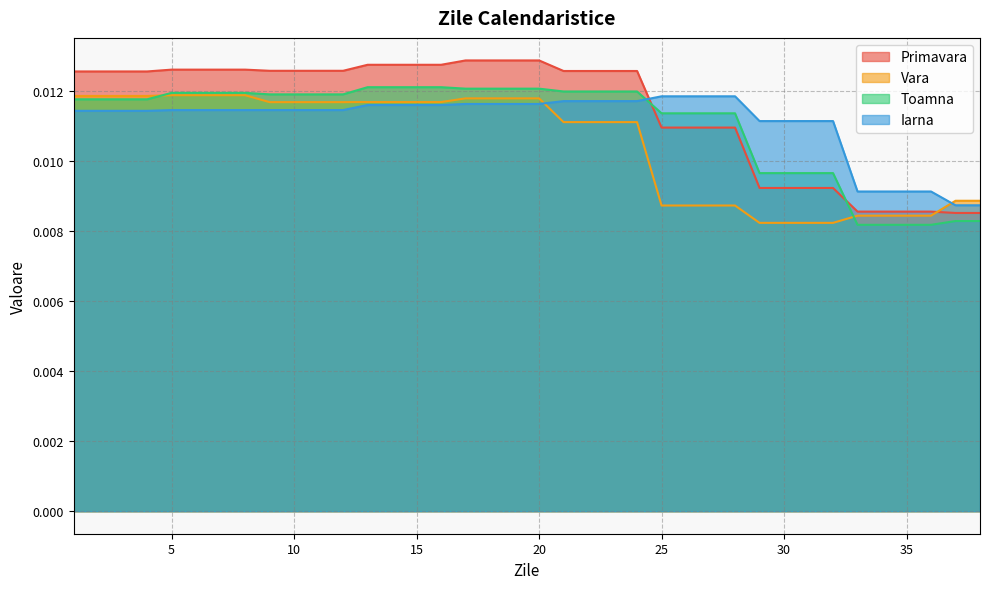

True or false: Primavara has more than 0 interior local peaks.

False